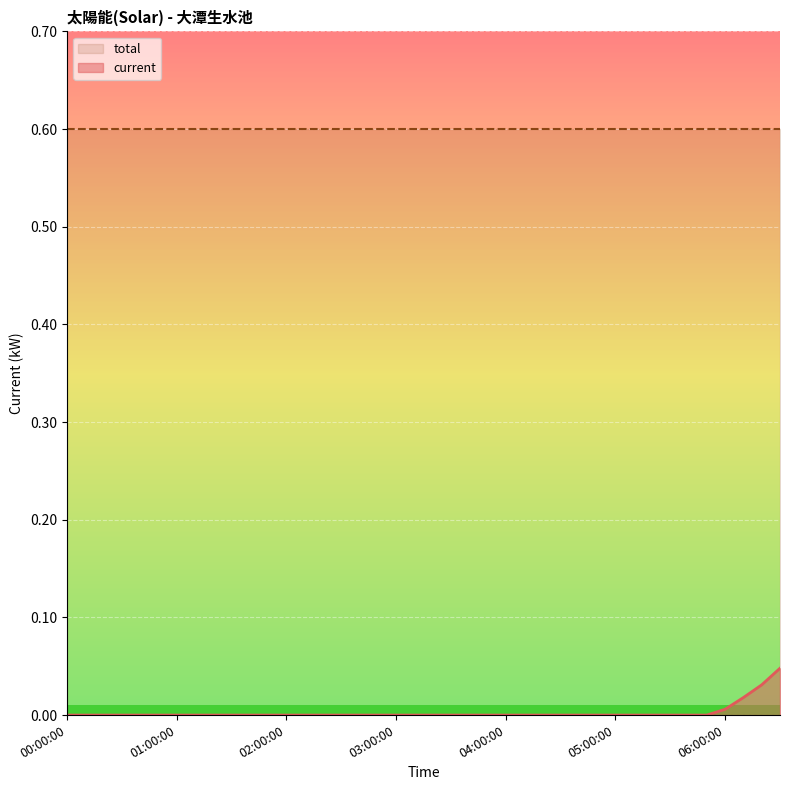

True or false: there are more than 2 points higher than both neighbors.

False